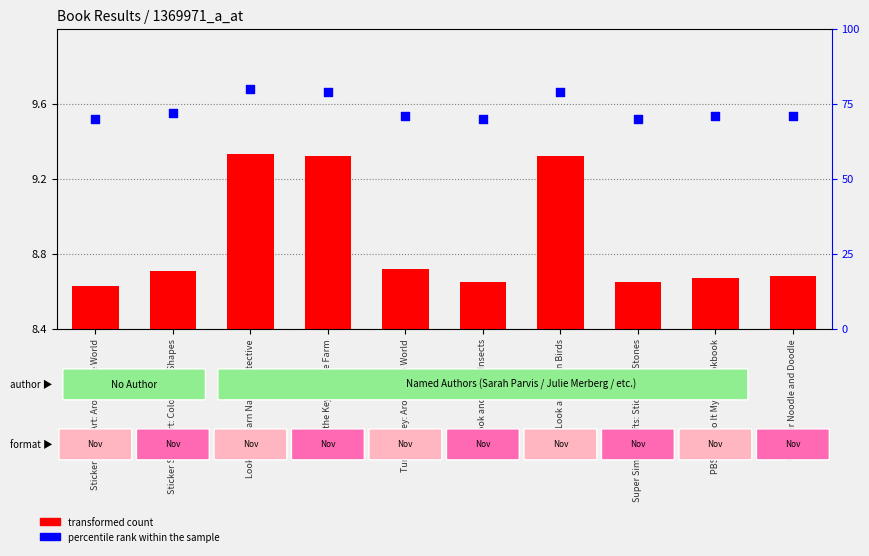

Is the value of transformed count at Super Simple Crafts: Sticks and Stones greater than the value of percentile rank within the sample at Turn the Key: Around the World?

No